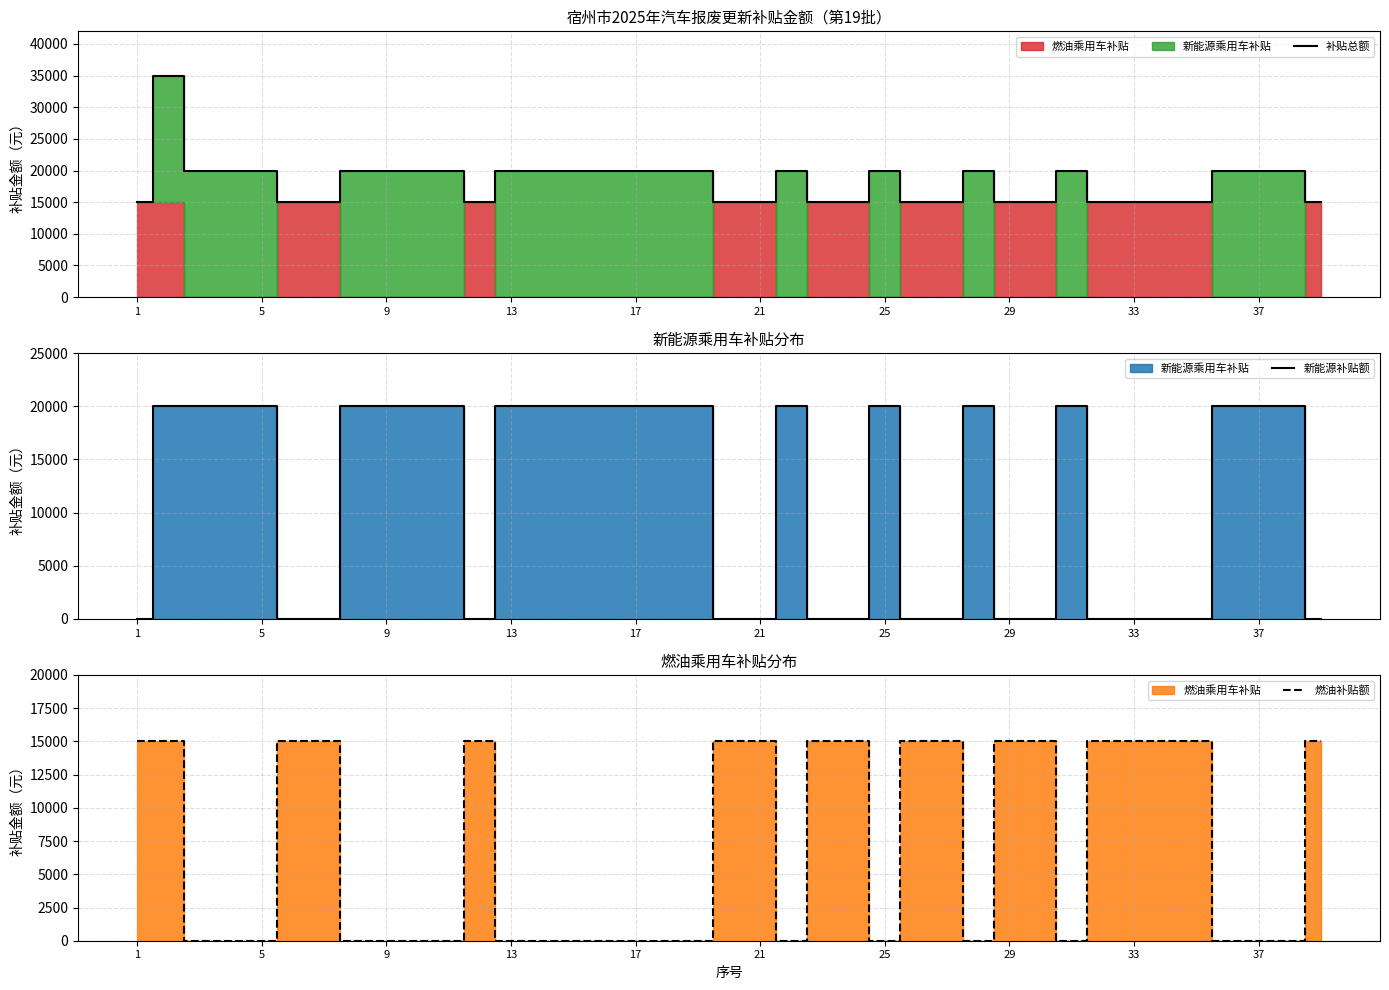

The value of 燃油补贴额 at 9 is -6397. True or false?

False